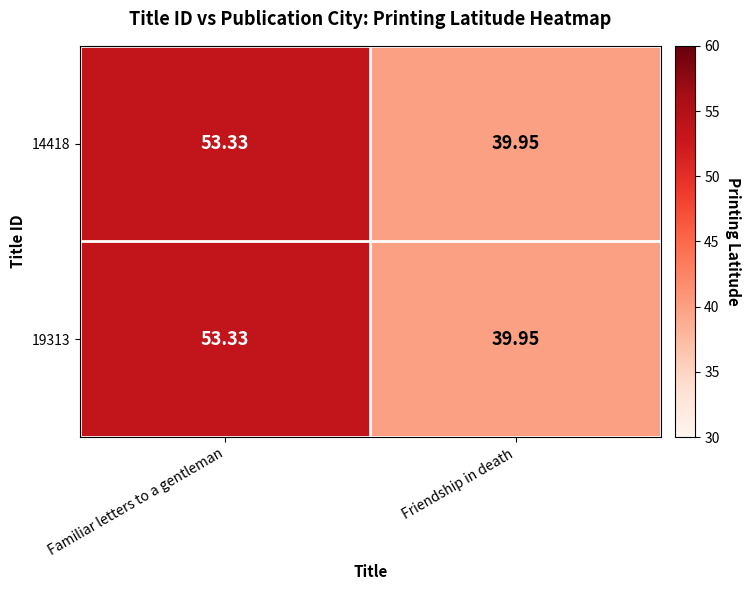

List the labels in order of 14418 value, smallest first.

Friendship in death, Familiar letters to a gentleman